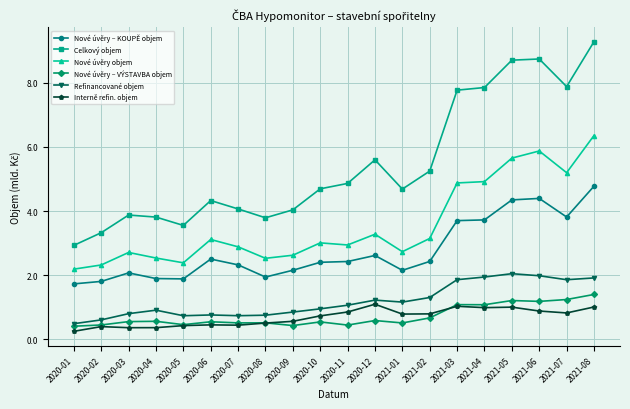

What is the difference between the highest and lowest values at 2021-07?

7.1